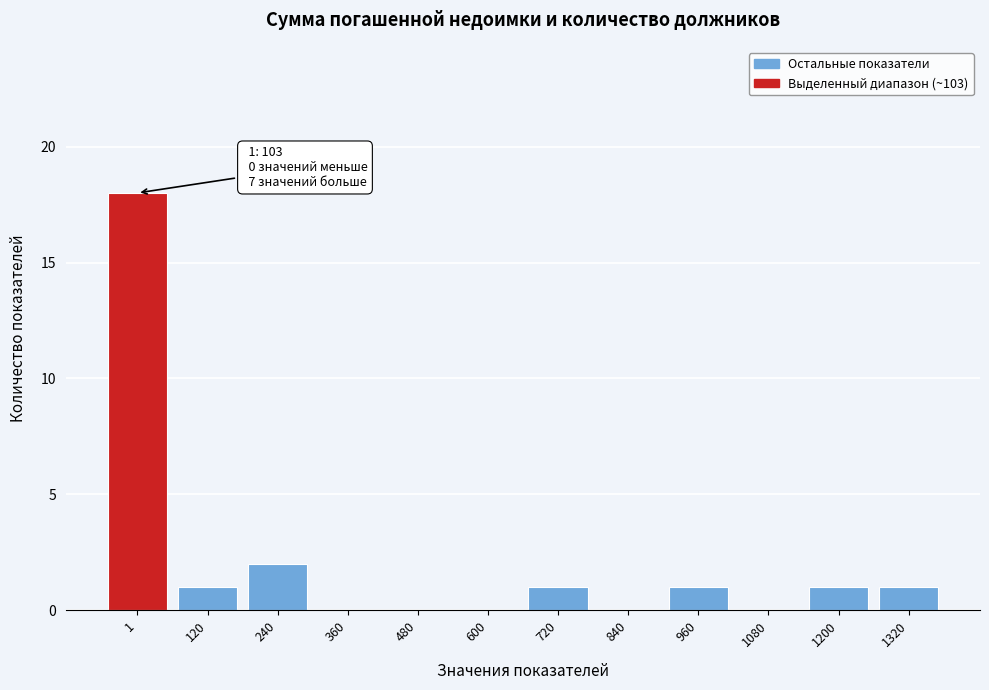

Reading left to right, what are all the values shown in this chart?

1=18	120=1	240=2	360=0	480=0	600=0	720=1	840=0	960=1	1080=0	1200=1	1320=1